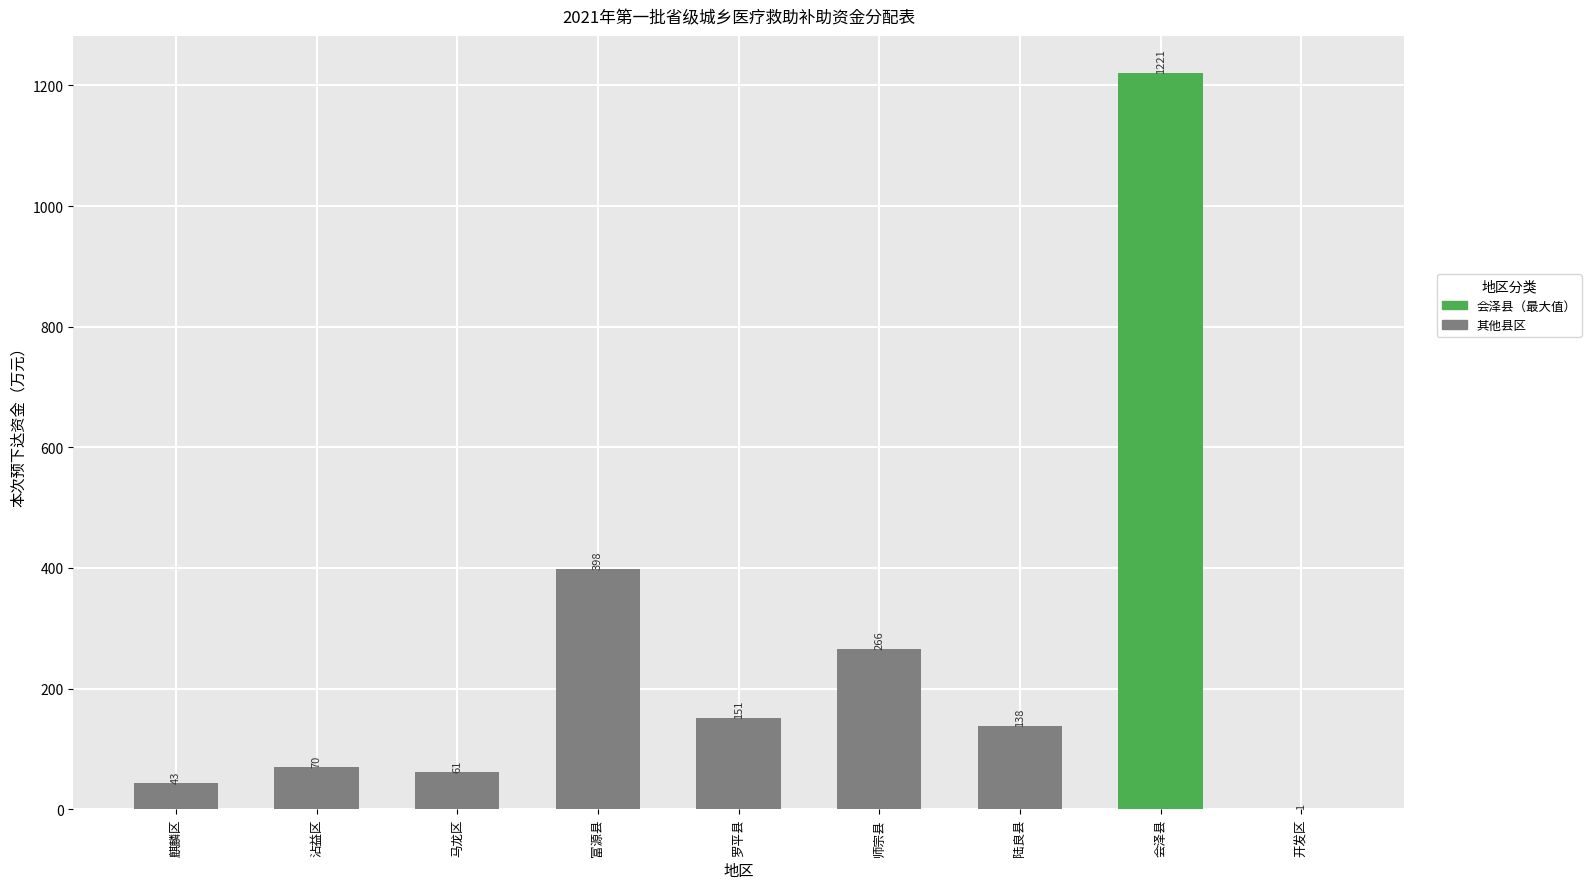

The value at 富源县 is 398. True or false?

True